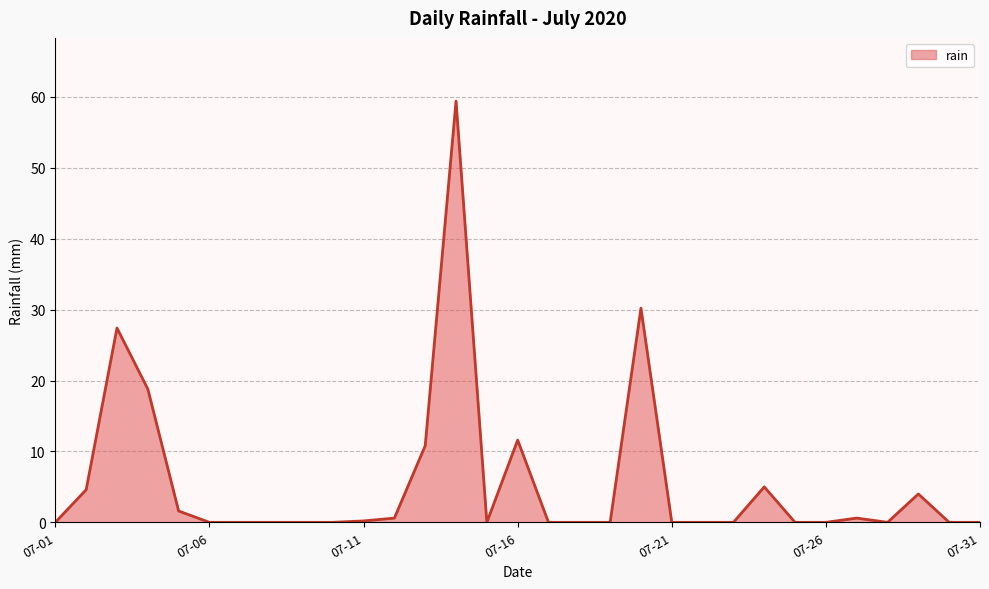

What is the sum of all values?

174.8